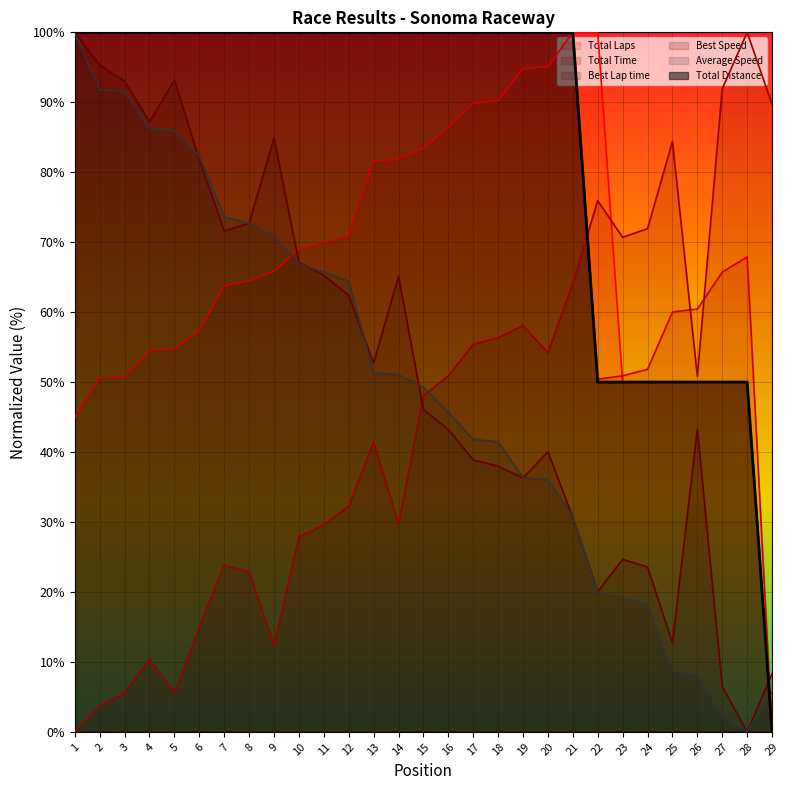

The value of Best Speed at 14 is 41.3. True or false?

False